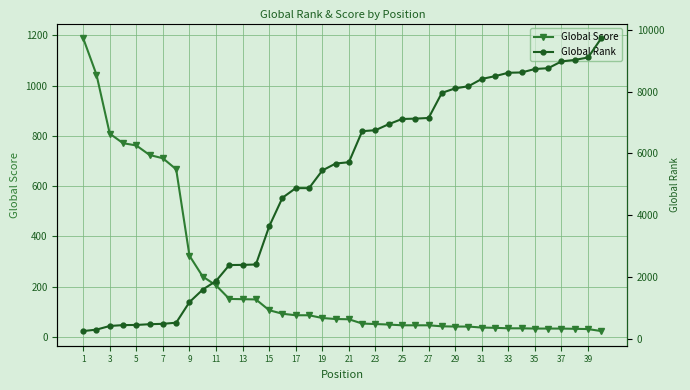

What is the difference between the Global Score values at 7 and 39?

680